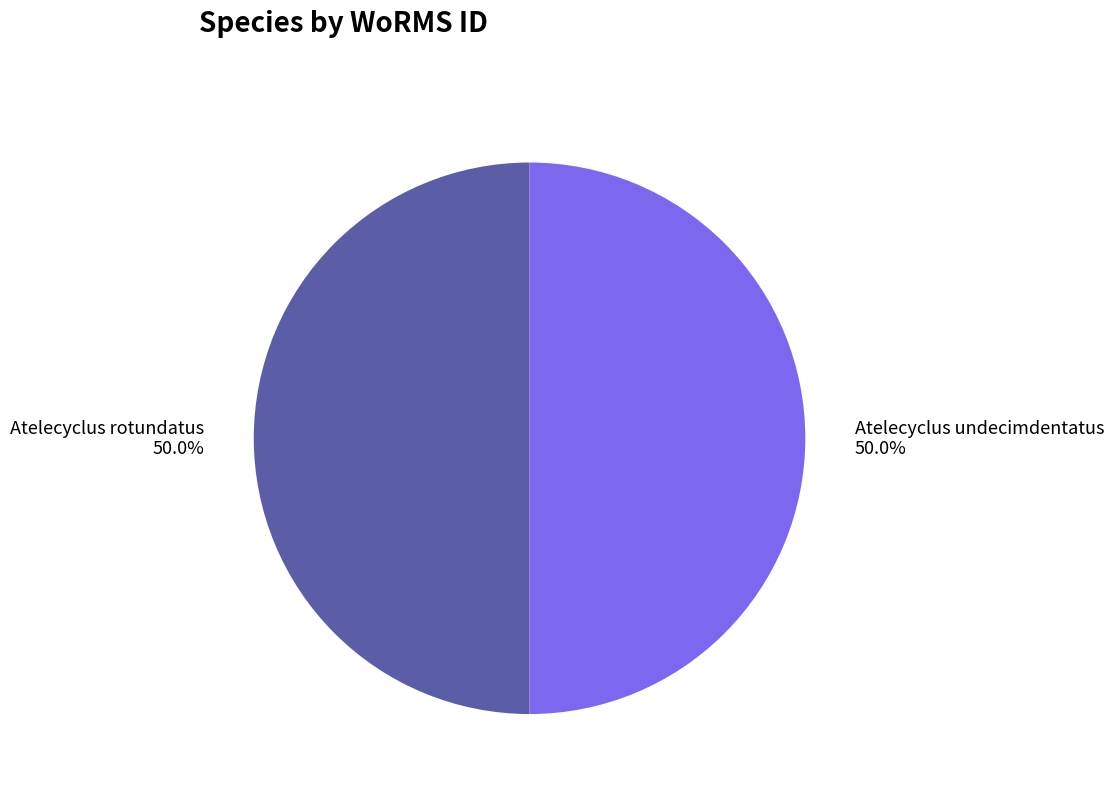

To the nearest percent, what percentage of the pie is Atelecyclus rotundatus?

50%